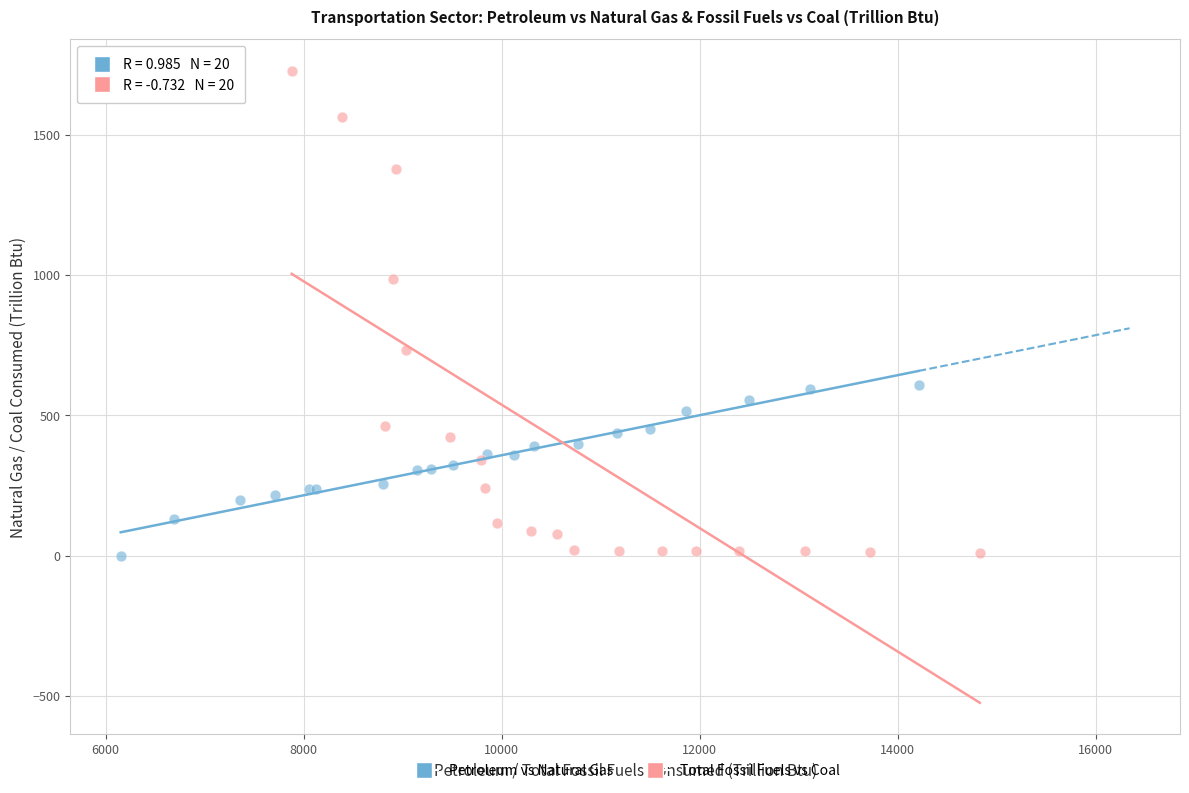

Which series has the largest Y range (max minus min)?

Total Fossil Fuels vs Coal